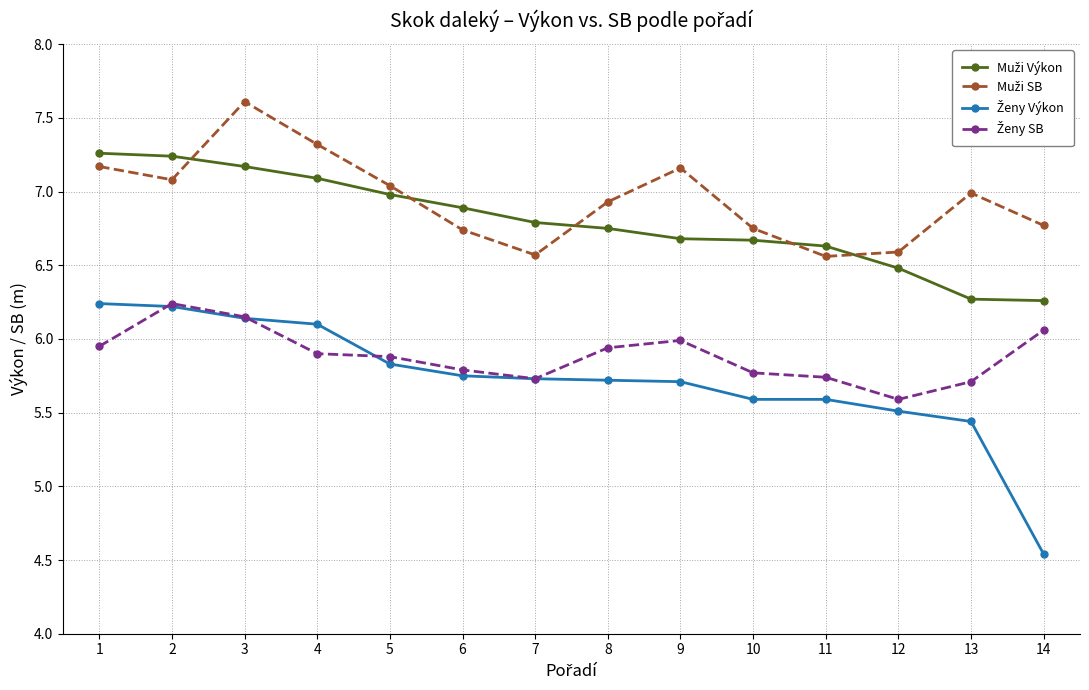

What is the total value across all series at 3?

27.1